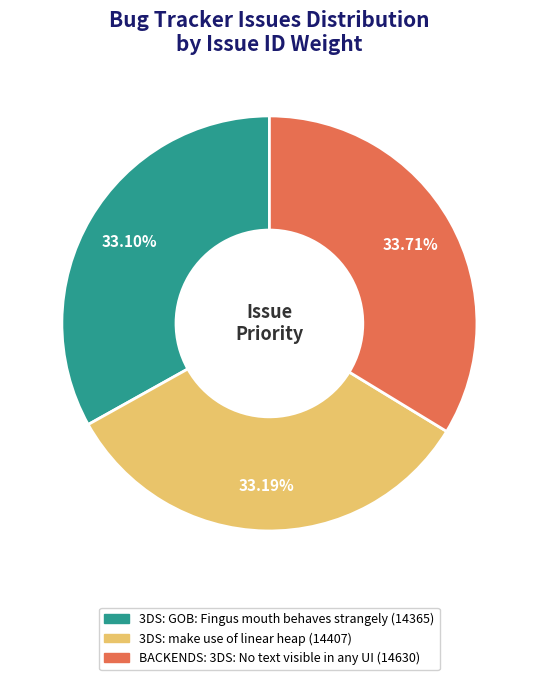

To the nearest percent, what percentage of the pie is BACKENDS: 3DS: No text visible in any UI?

34%